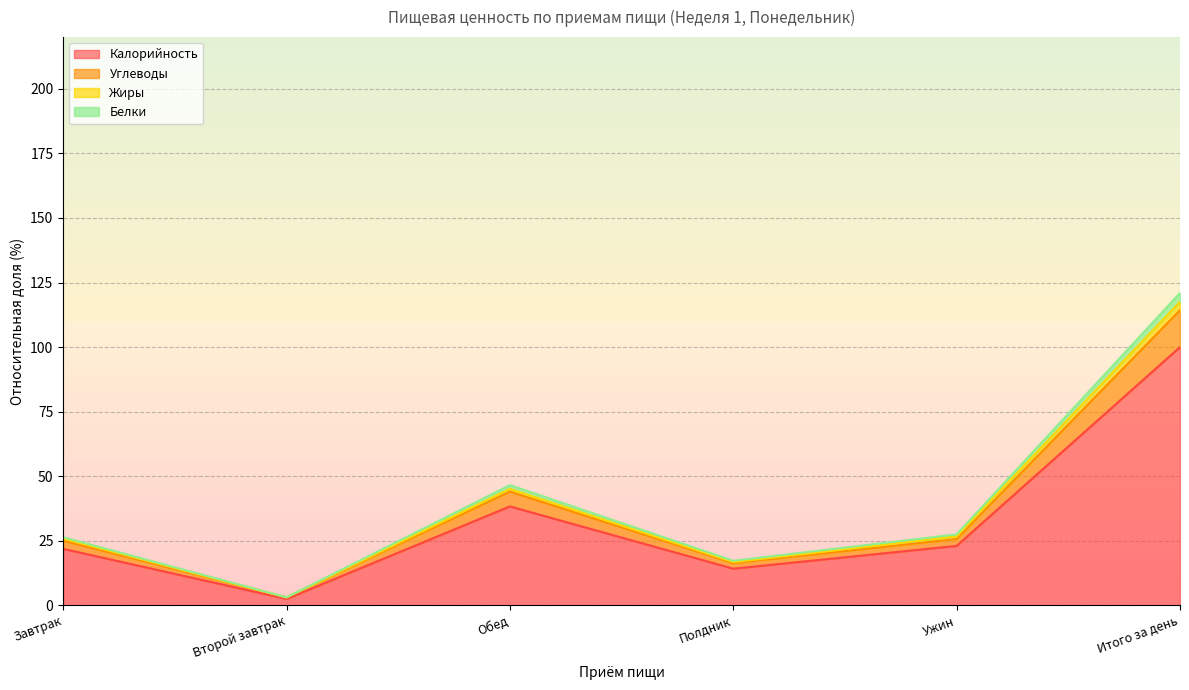

Which category has the lowest value in the Калорийность series?

Второй завтрак